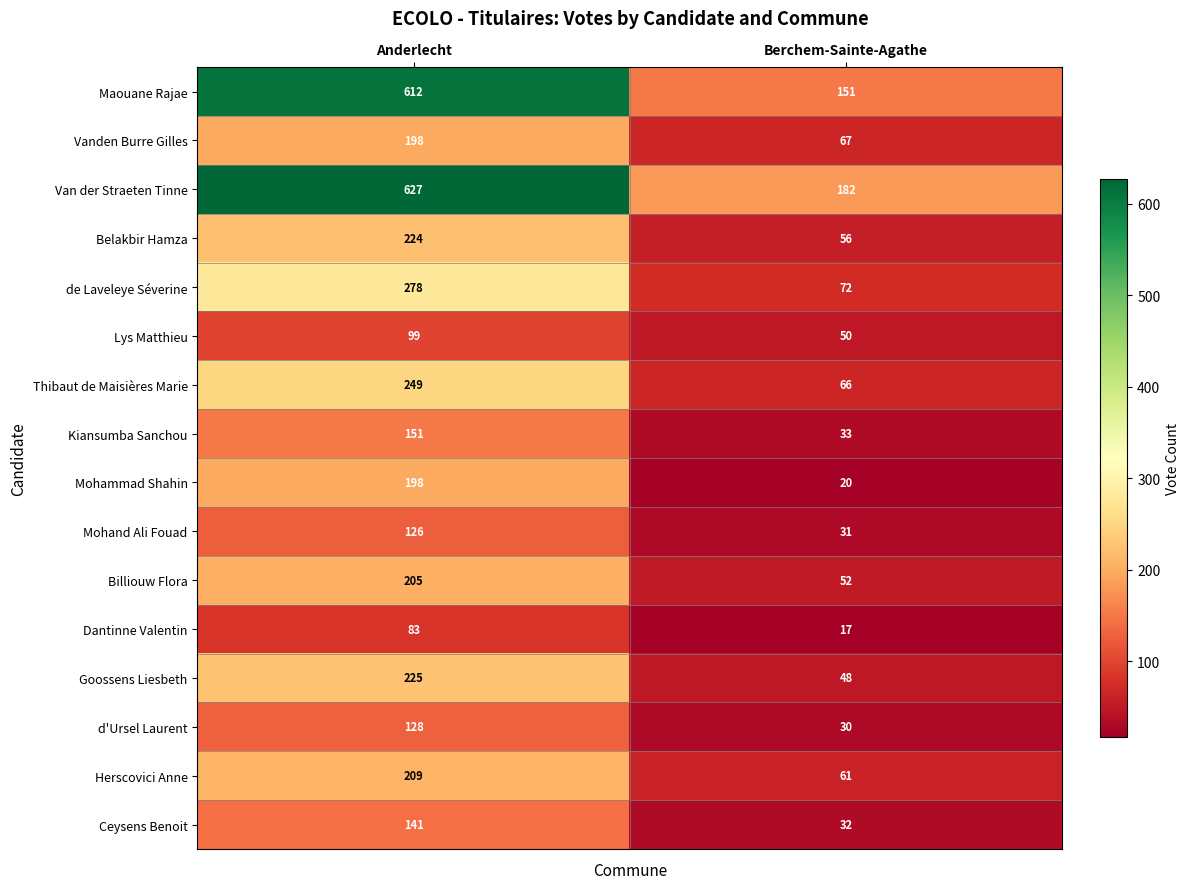

Which series changed the most between Anderlecht and Berchem-Sainte-Agathe?

Maouane Rajae